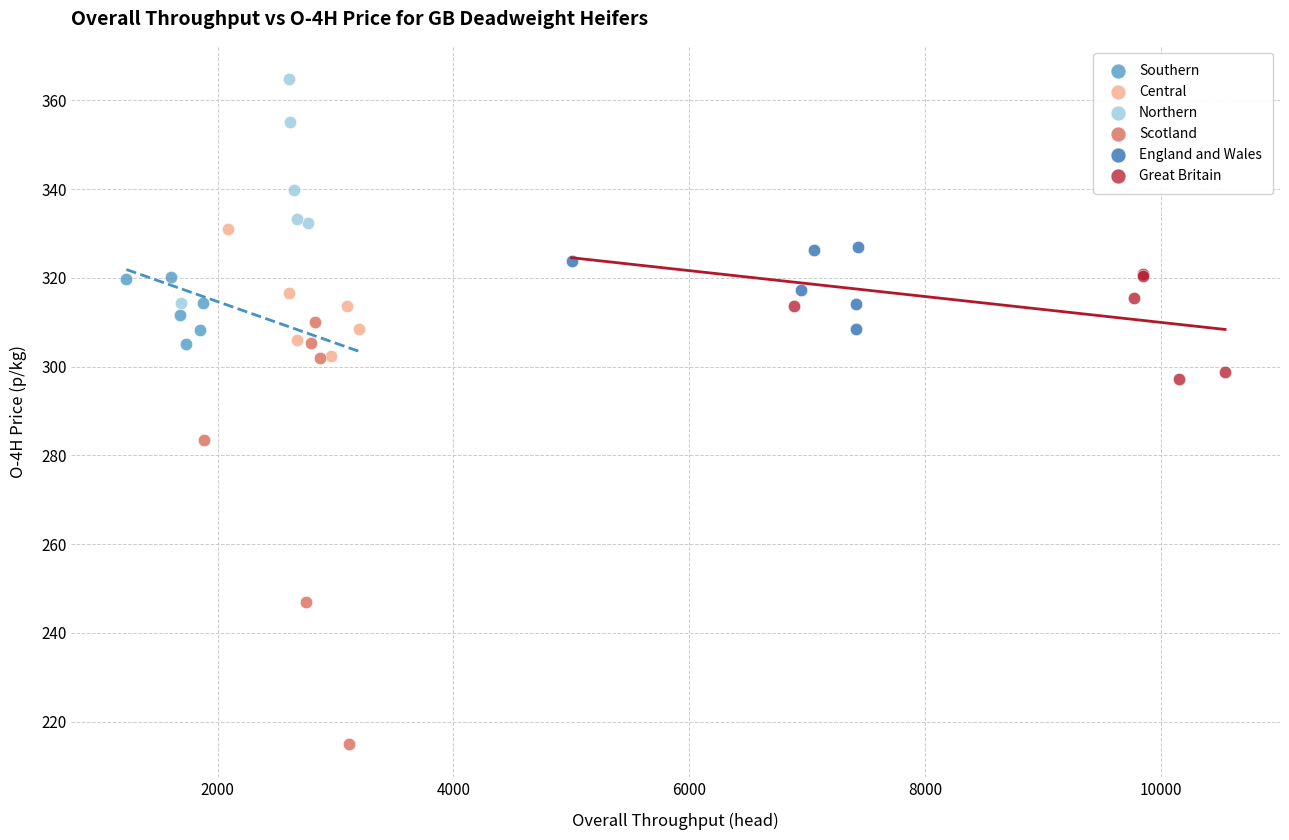

Which series contains the highest Y value?

Northern